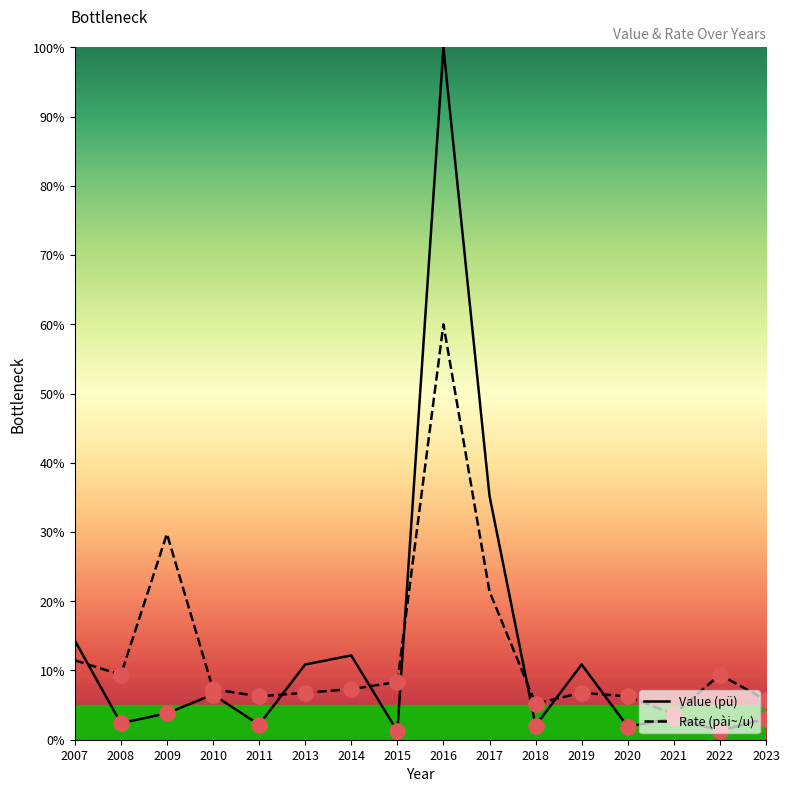

At which category is the sum across all series the highest?

2016